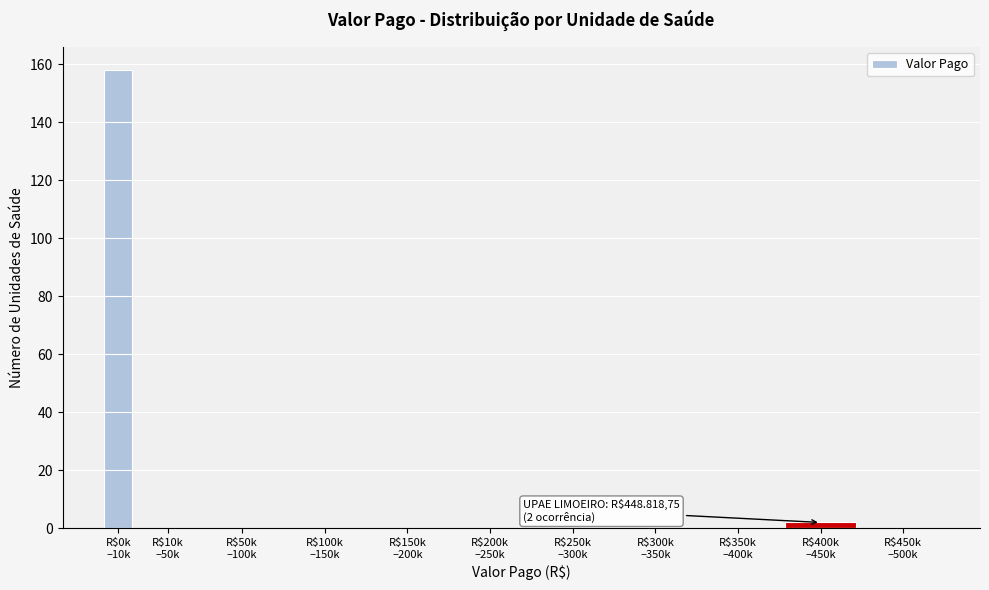

What is the sum of all values?

160